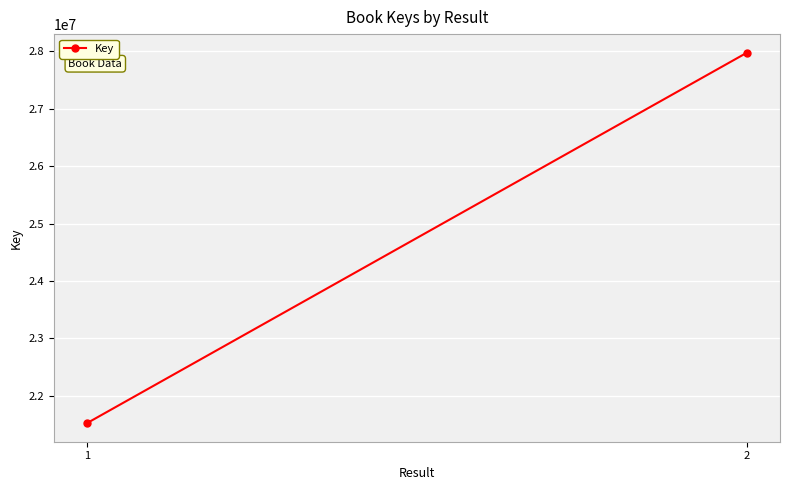

Is it true that the value at 1 is 21521765?

True